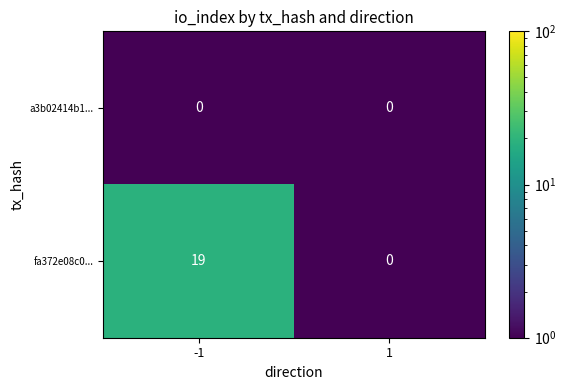

Rank the series at -1 from lowest to highest value.

a3b02414b1..., fa372e08c0...